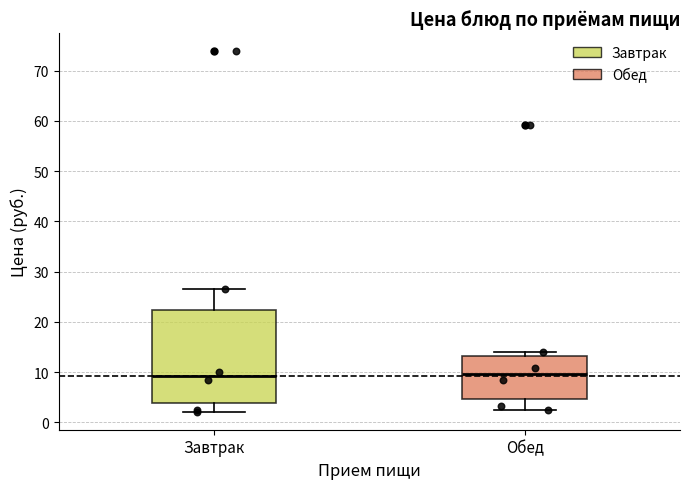

Comparing the boxes themselves (not the whiskers), which one is the tallest?

Завтрак